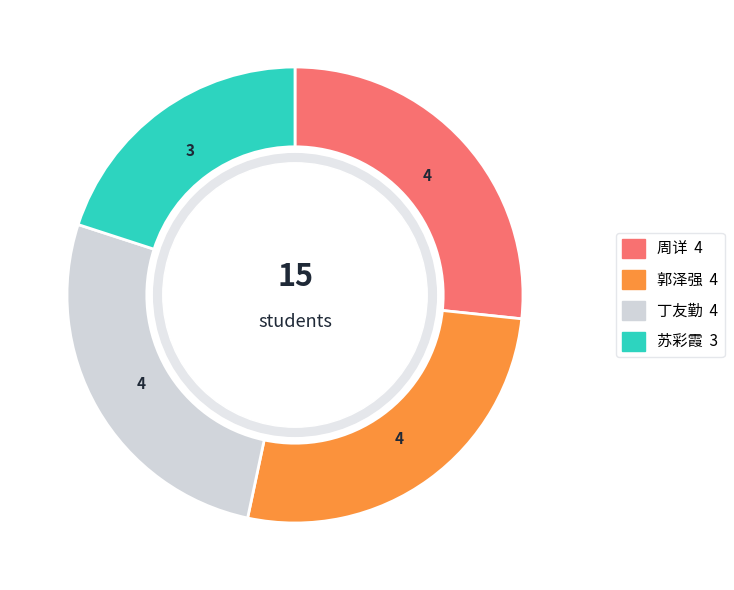

True or false: 丁友勤 accounts for 27% of the total.

True